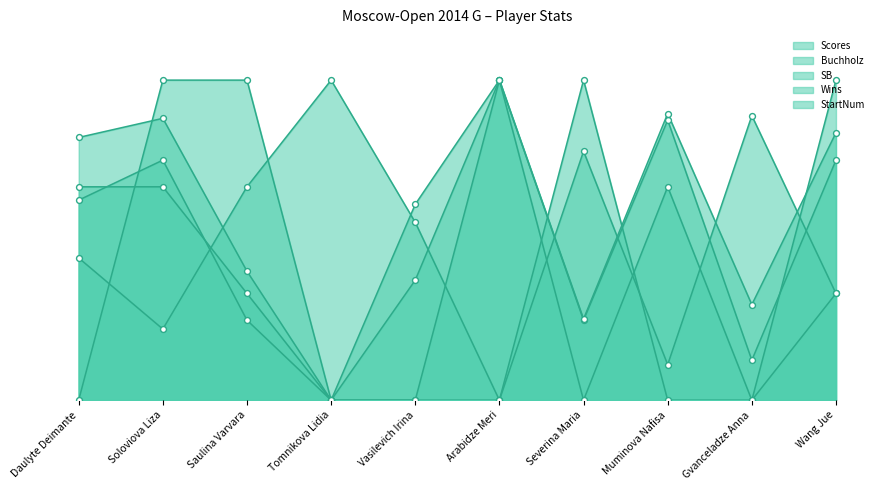

At which category is the sum across all series the highest?

Soloviova Liza